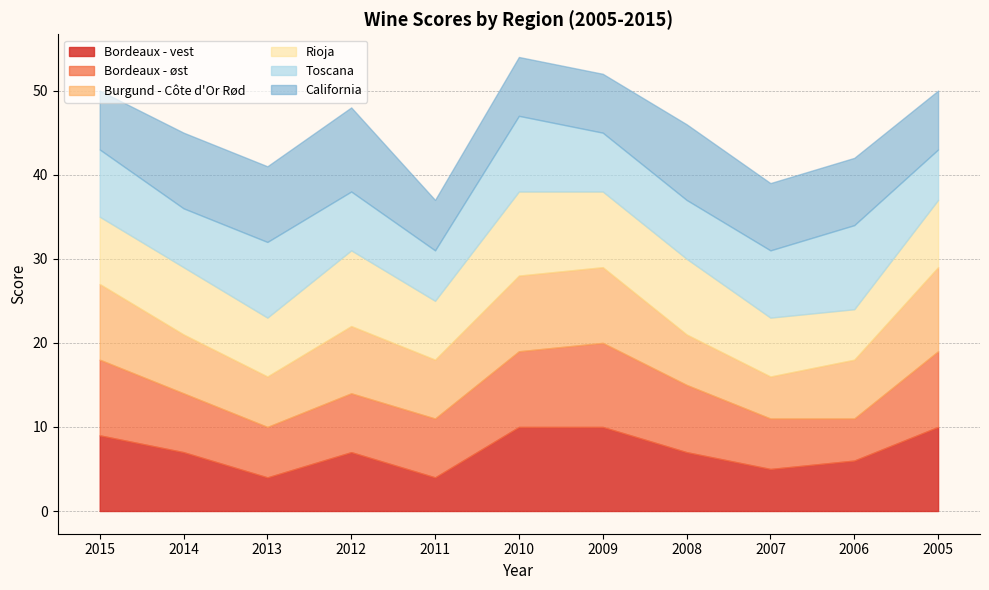

How many intersections are there between California and Bordeaux - vest?

4